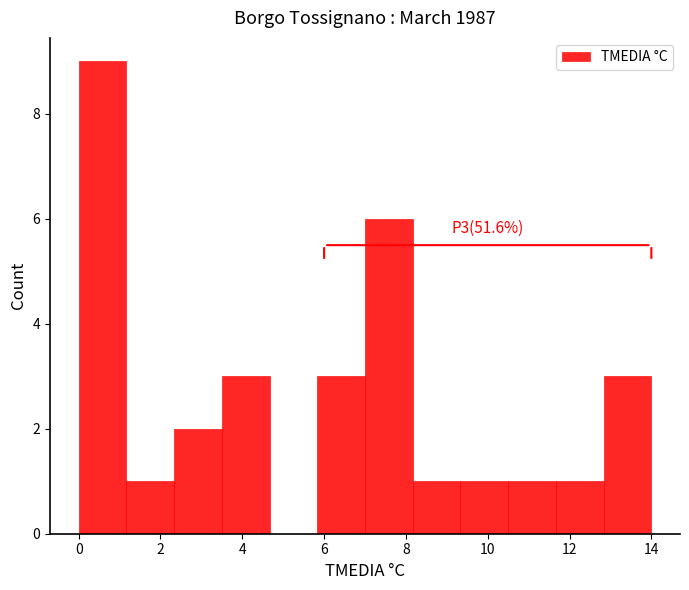

Over which range of the x-axis is the bar tallest?

0.0 to 1.2